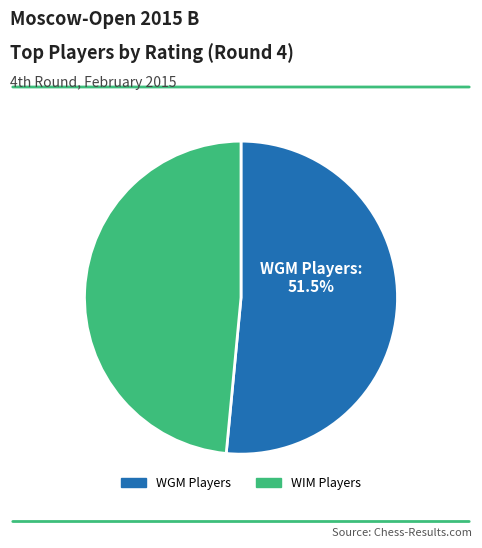

Does any single category account for the majority?

Yes